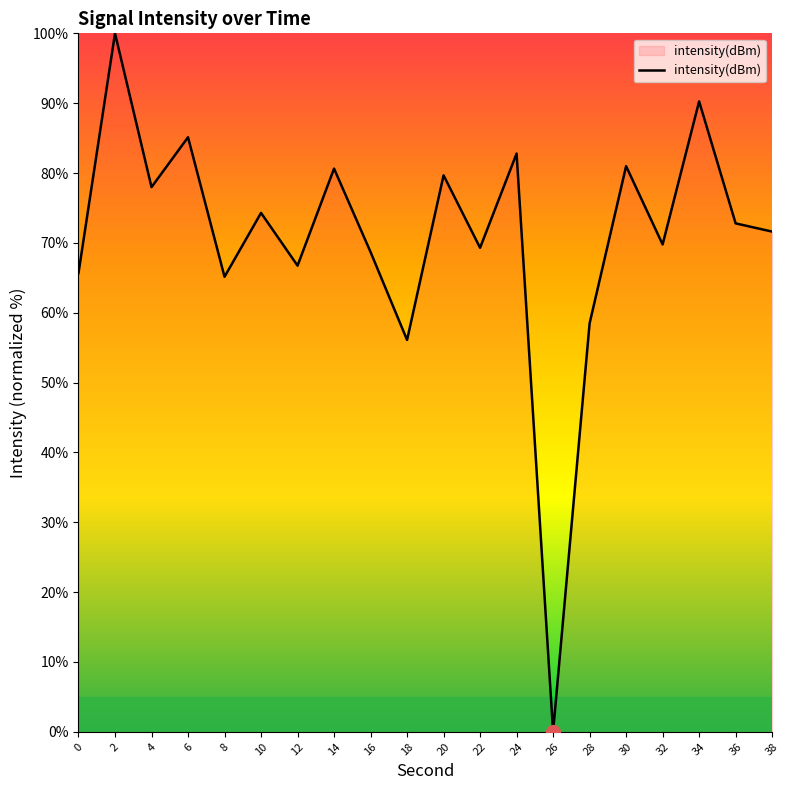

What is the maximum value shown in the chart?

100.0